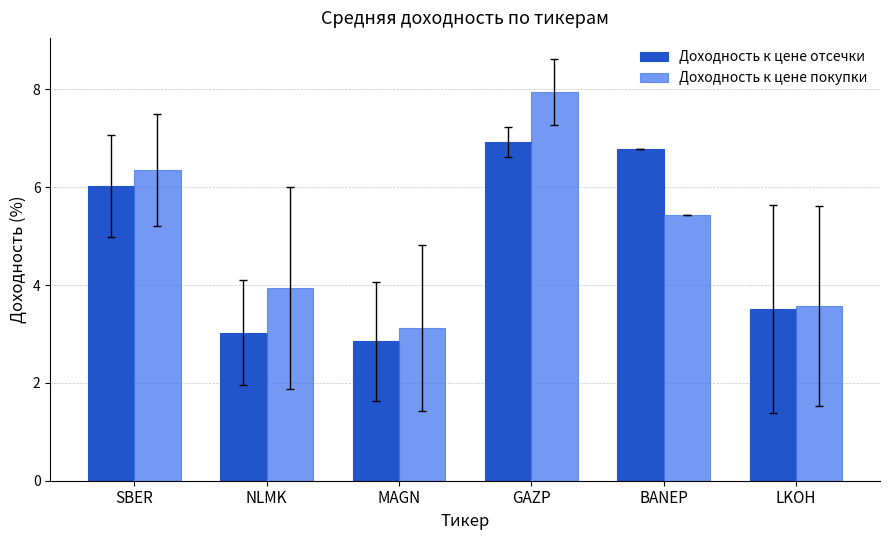

What are all the series names shown in the legend?

Доходность к цене отсечки, Доходность к цене покупки